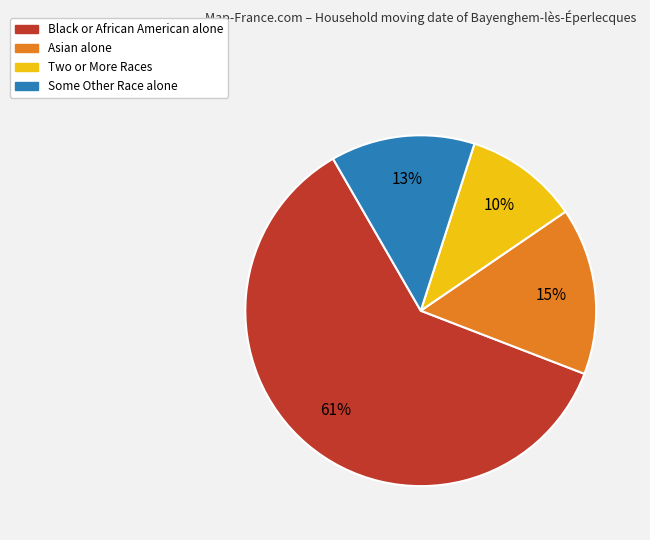

How many segments does this pie chart have?

4